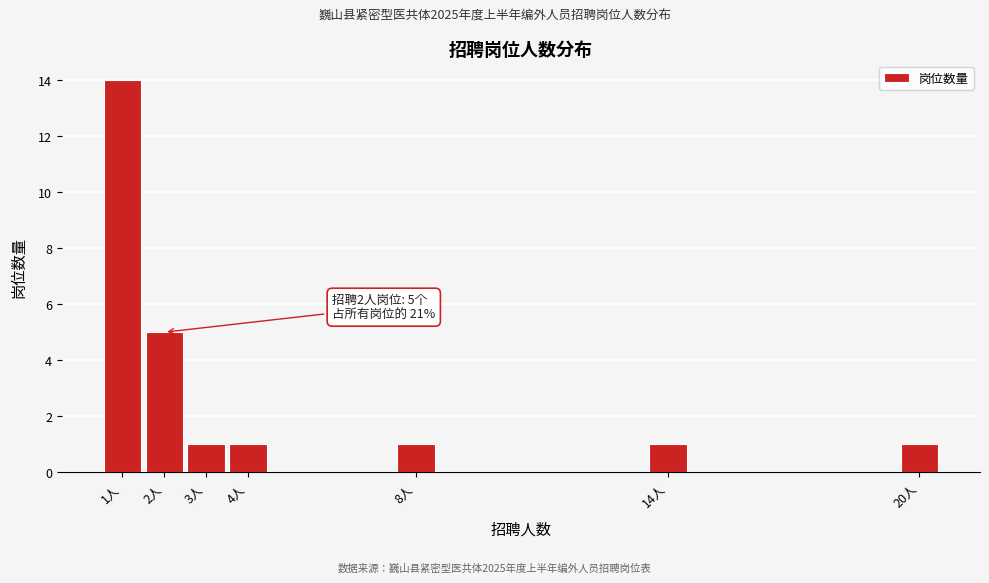

Reading left to right, extract all data points from this chart.

14	5	1	1	1	1	1